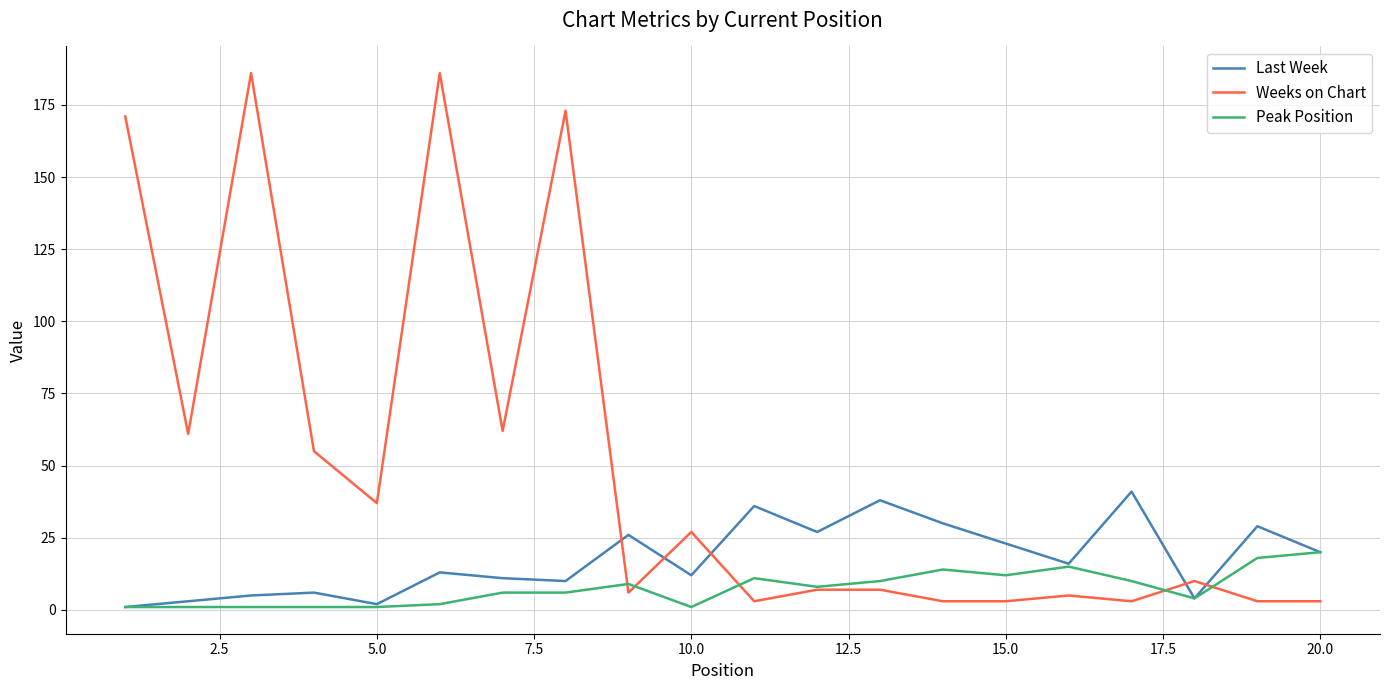

Which series has the widest spread of values?

Weeks on Chart